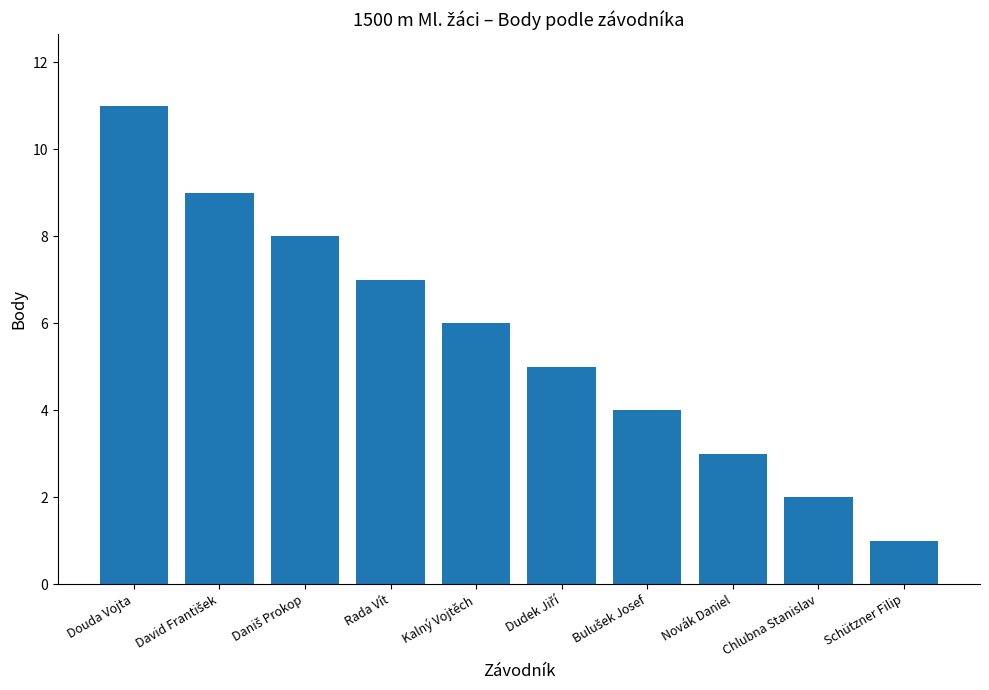

What is the difference between the maximum and minimum values?

10